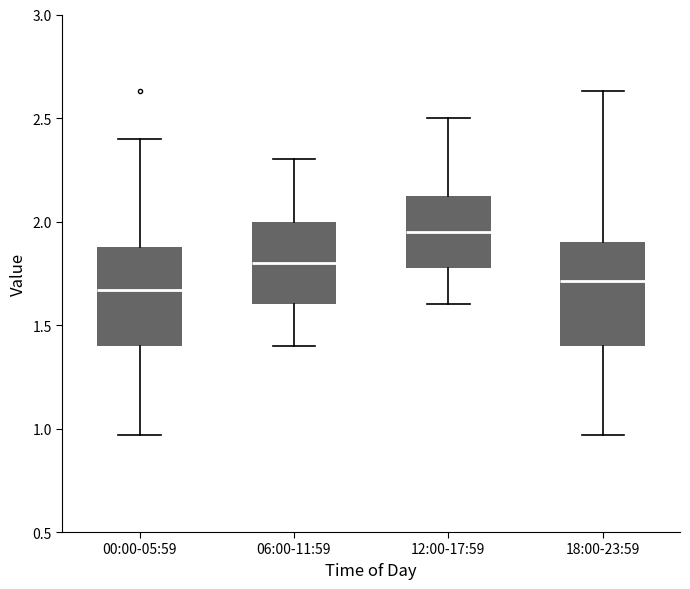

Reading left to right, read every box against the y-axis: the position of its median line, the range the box covers, and the ends of its whiskers. The values are not printed on the chart, so give them approximately, as read against the axis.

00:00-05:59: median 1.65, box 1.40 to 1.90, whiskers 0.95 to 2.40
06:00-11:59: median 1.80, box 1.60 to 2.00, whiskers 1.40 to 2.30
12:00-17:59: median 1.95, box 1.80 to 2.15, whiskers 1.60 to 2.50
18:00-23:59: median 1.70, box 1.40 to 1.90, whiskers 0.95 to 2.65